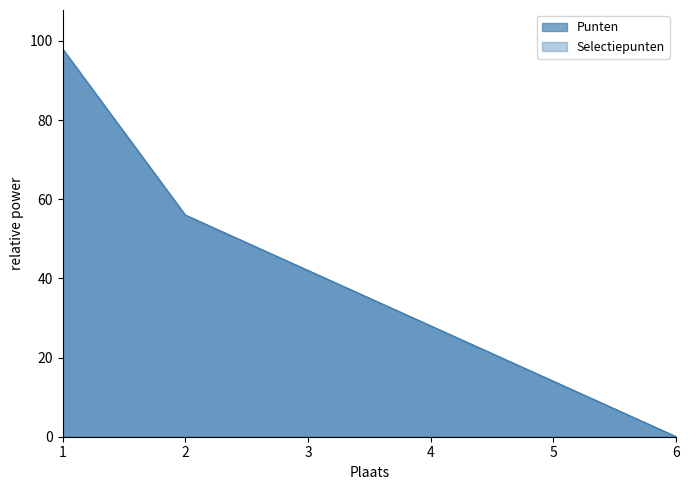

True or false: Punten has a value of 61 at 3.

False